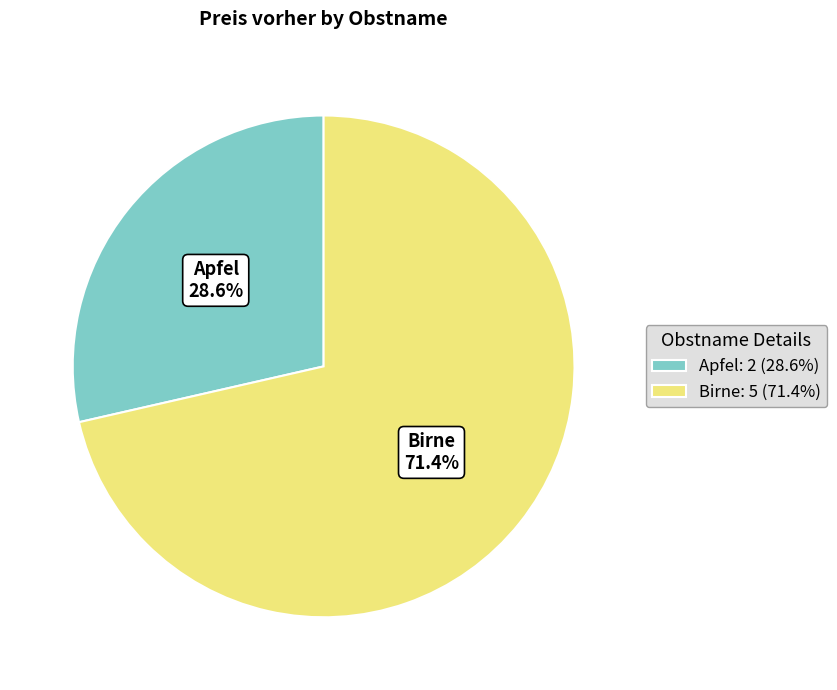

To the nearest percent, what portion does Birne represent?

71%